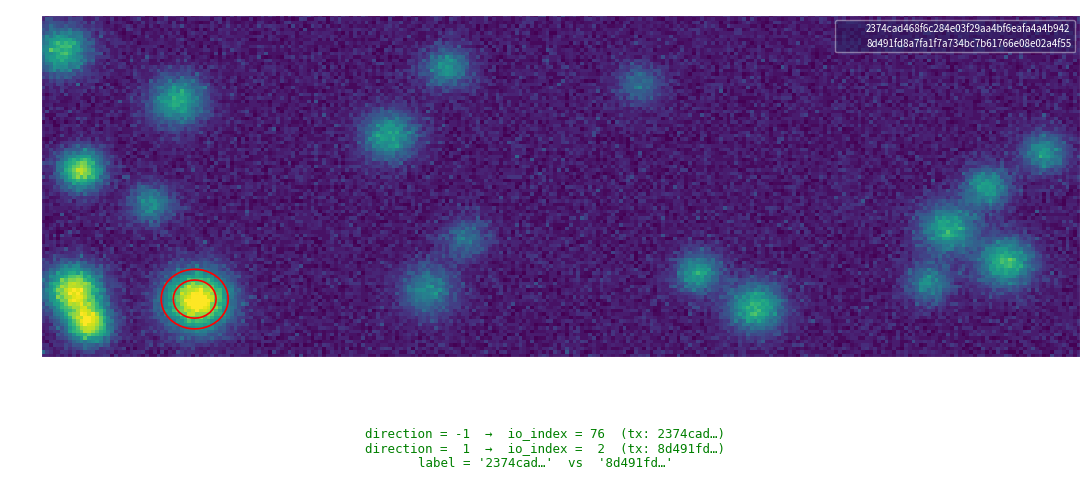

What is the difference between the 8d491fd8a7fa1f7a734bc7b61766e08e02a4f55 values at direction and io_index?

1